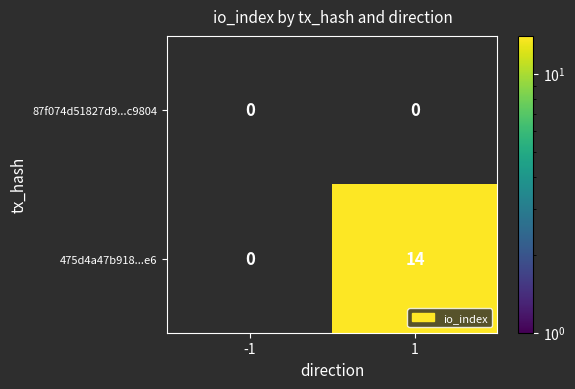

True or false: 475d4a47b918...e6 has a value of 24 at 1.

False